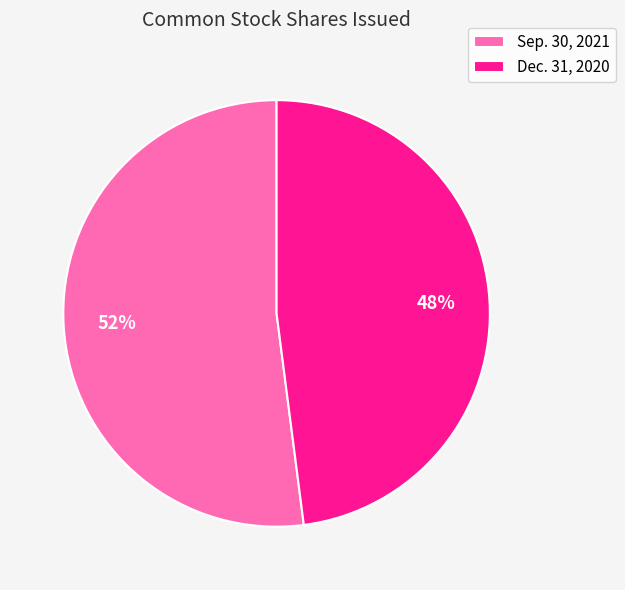

How many slices are in this pie chart?

2